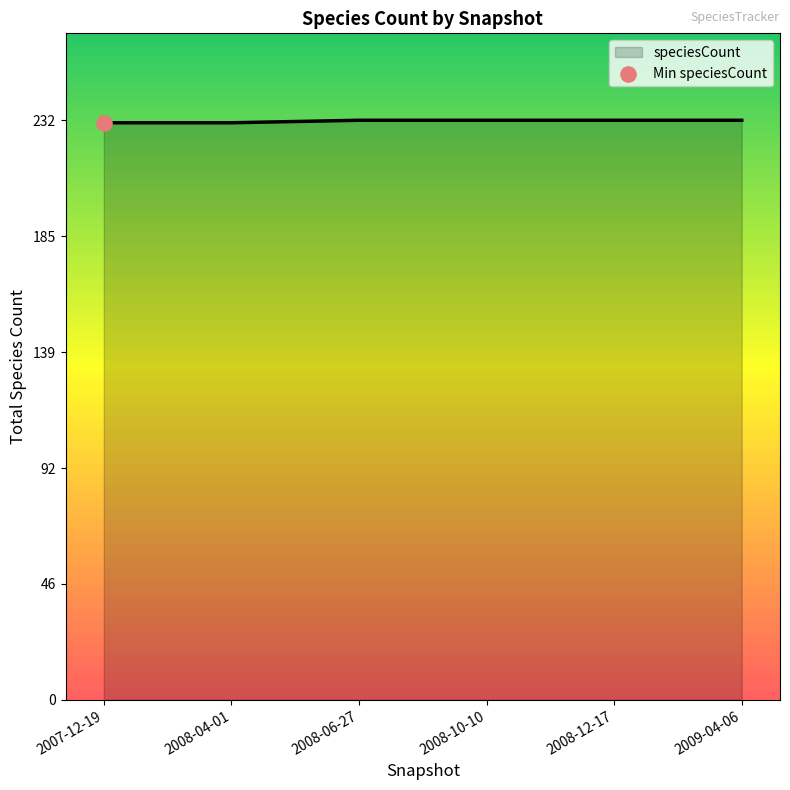

What is the minimum value shown in the chart?

231